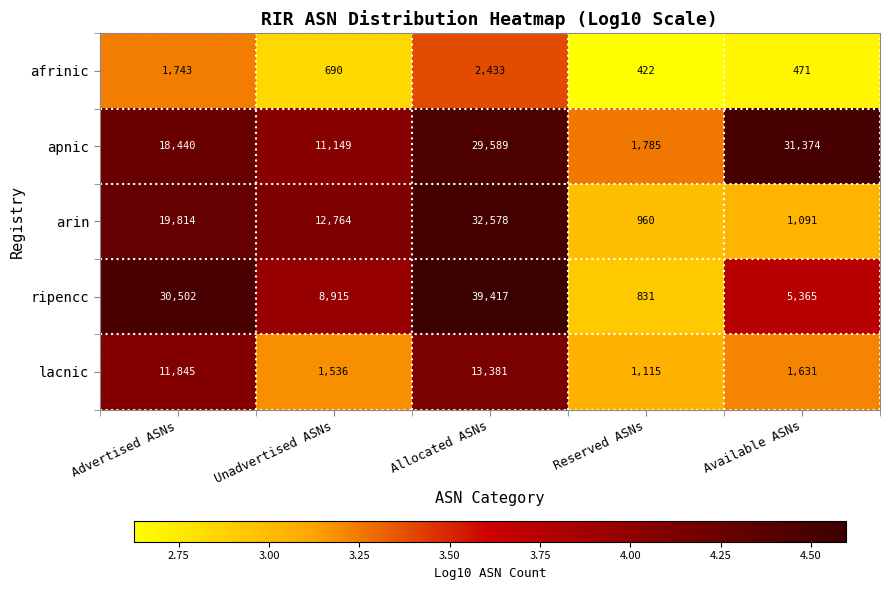

Which series changed the most between Advertised ASNs and Available ASNs?

ripencc